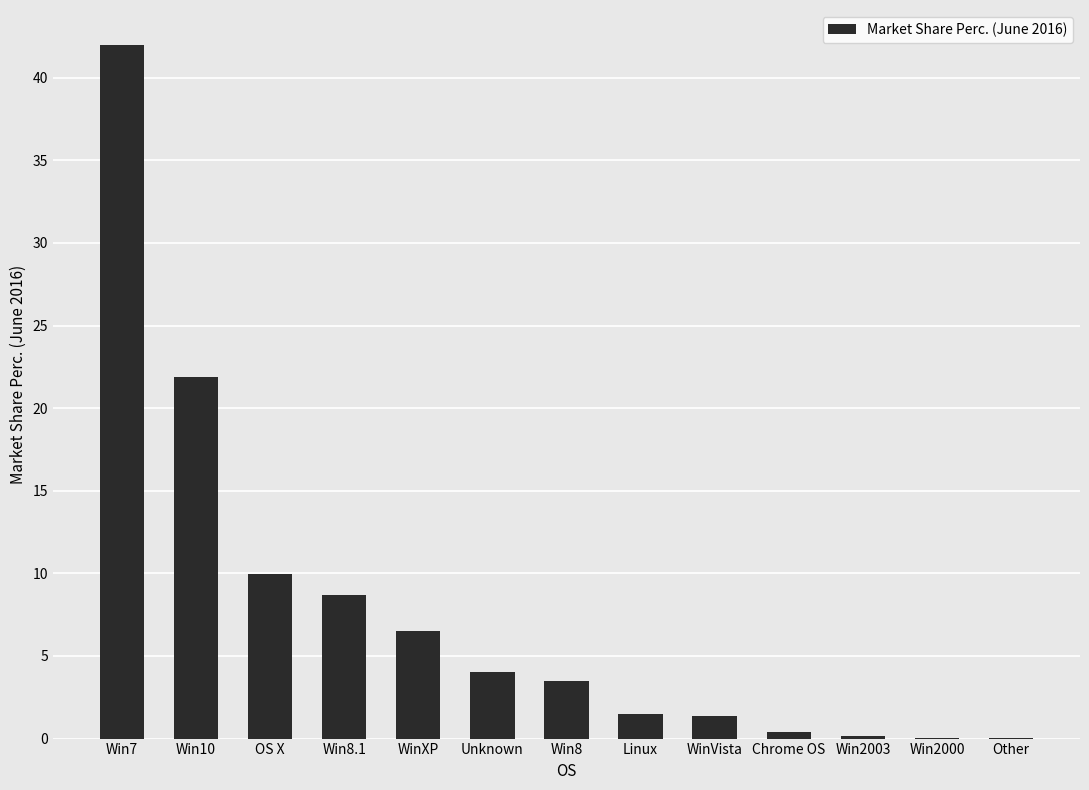

How many data points are above 3?

7